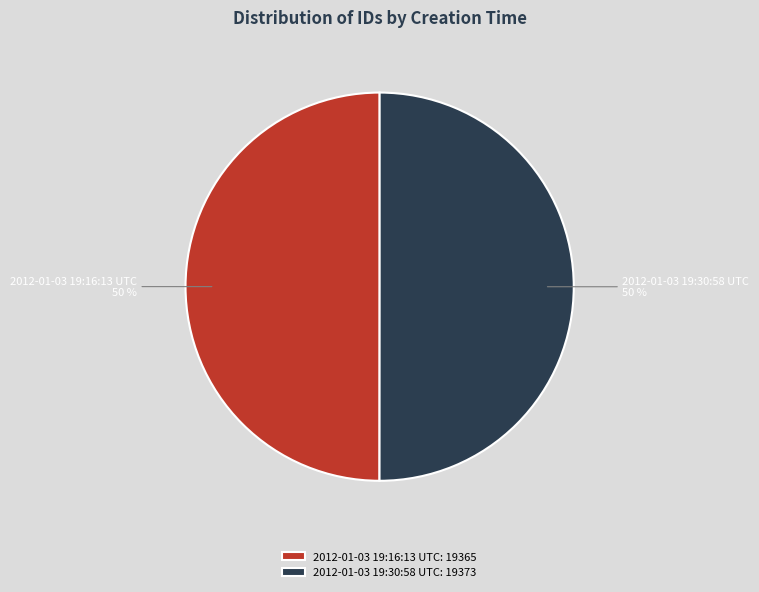

To the nearest percent, what is the average slice percentage?

50%